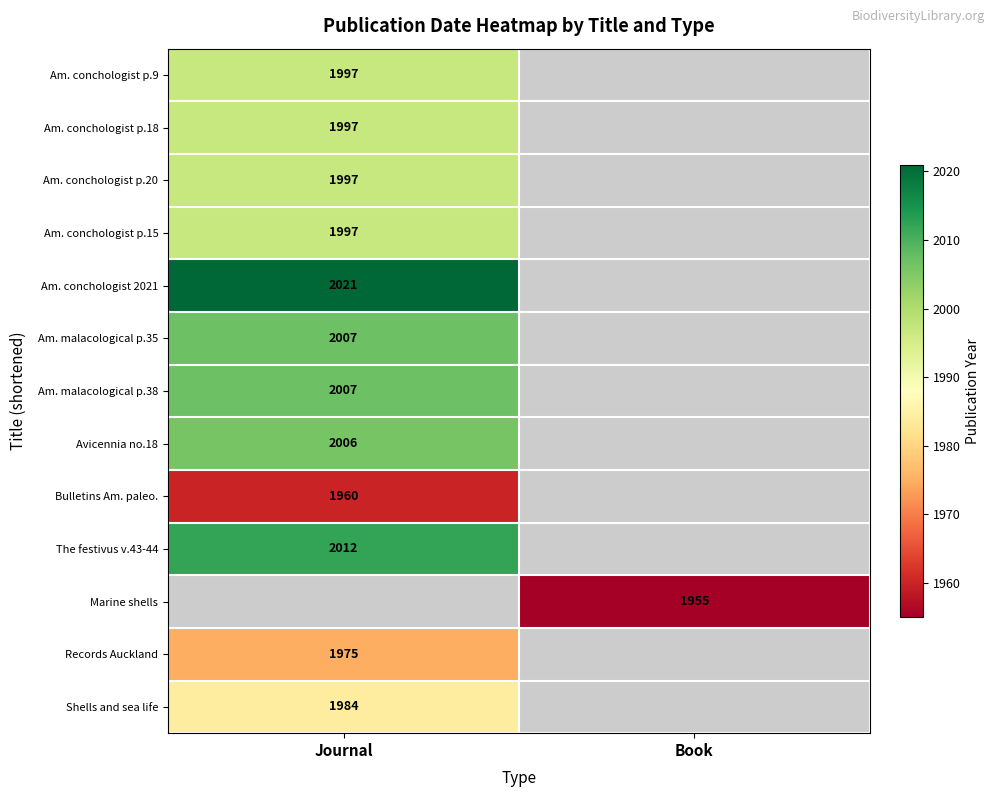

Is it true that Am. malacological p.38 equals 2809 at Journal?

False